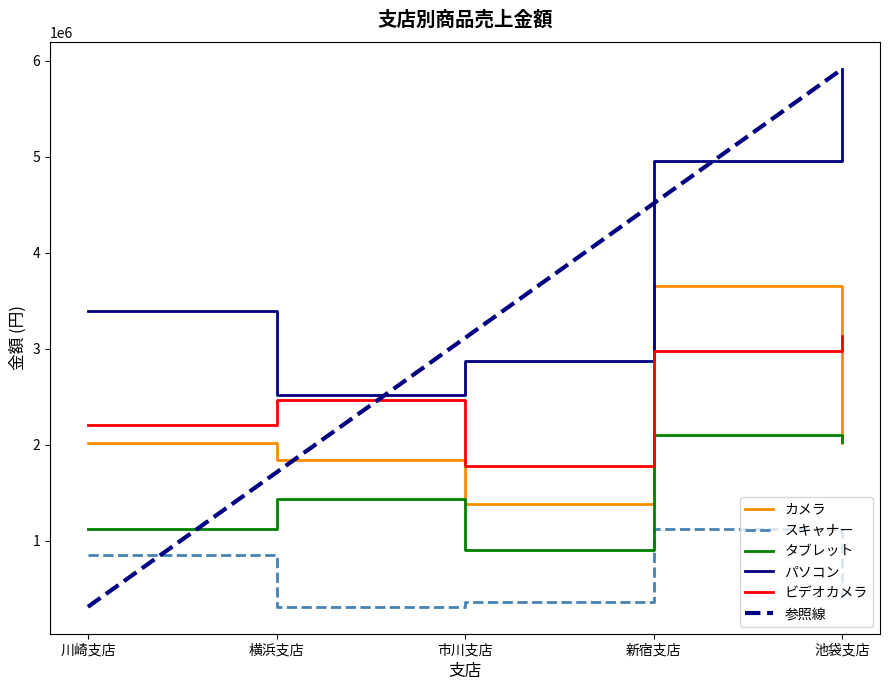

Is it true that タブレット equals 910000 at 市川支店?

True